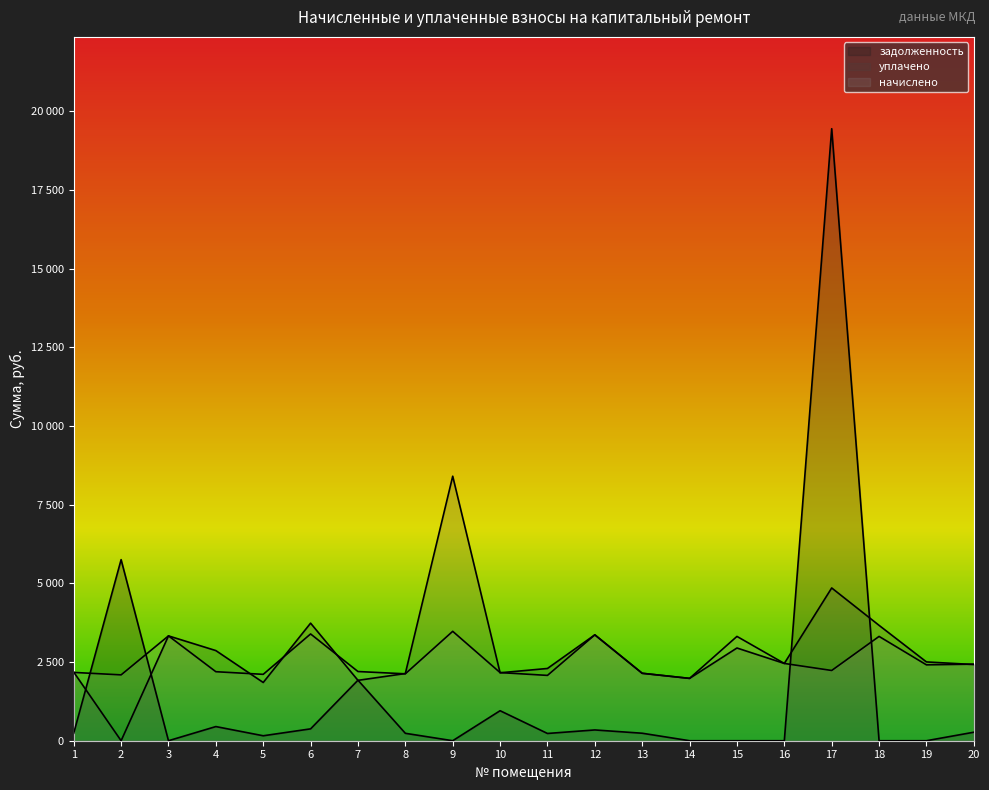

What is the total value across all series at 1?

4591.2